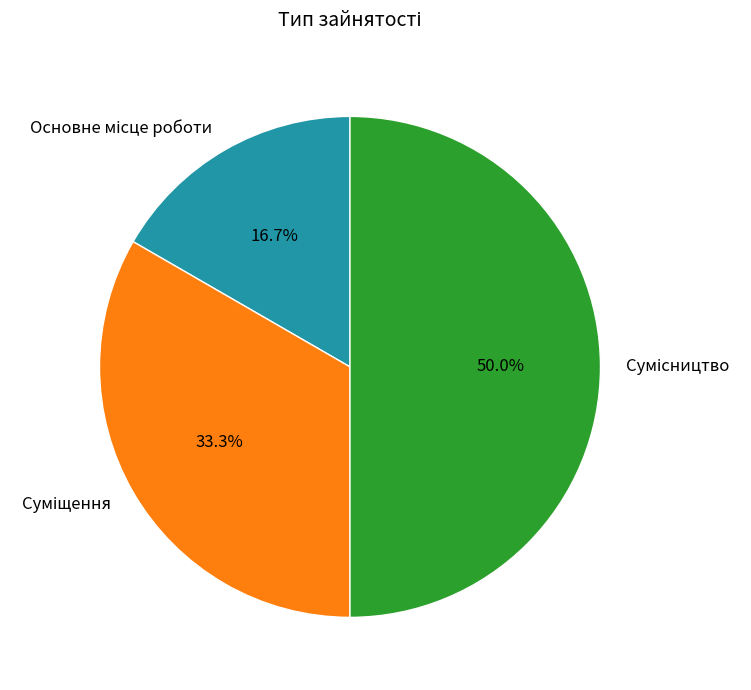

How many slices are in this pie chart?

3